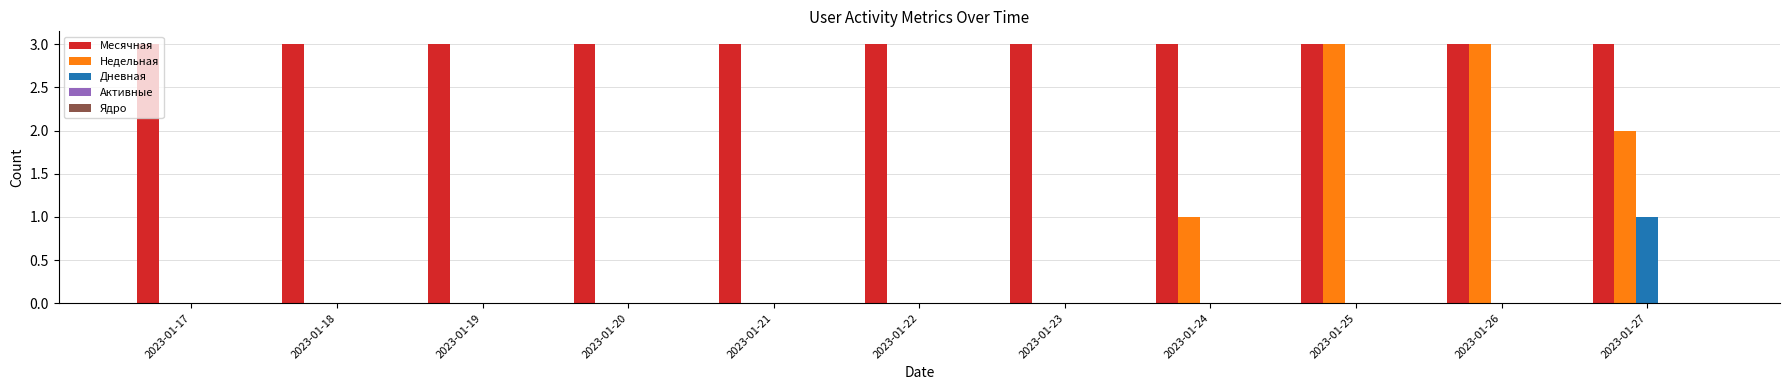

Is the value of Недельная at 2023-01-22 greater than the value of Месячная at 2023-01-24?

No